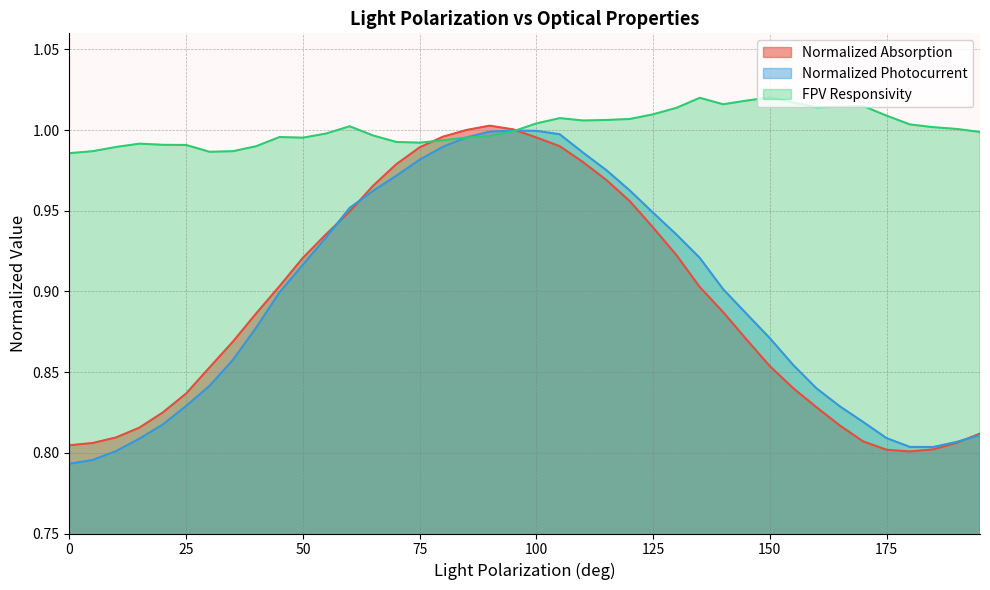

How many lines are shown in the chart?

3